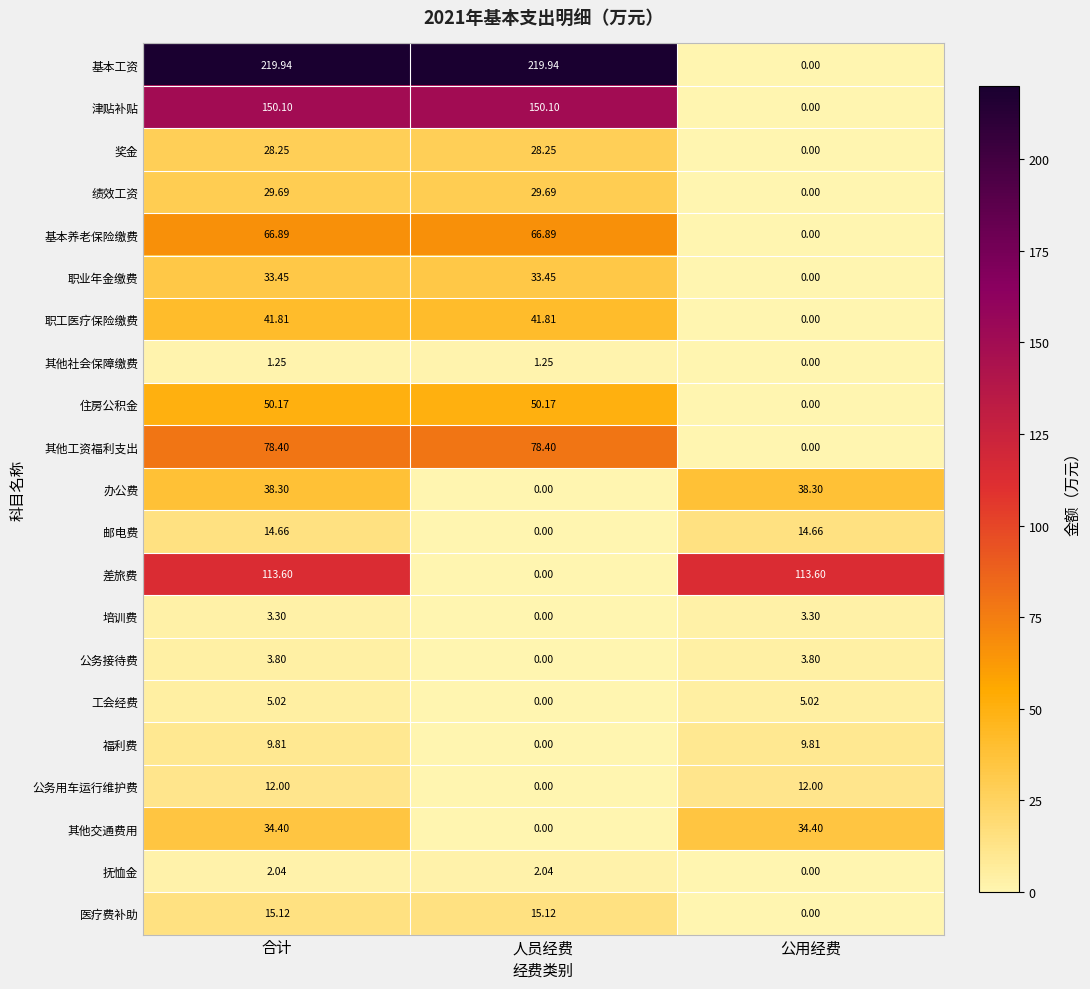

What is the total value across all series at 人员经费?

717.1